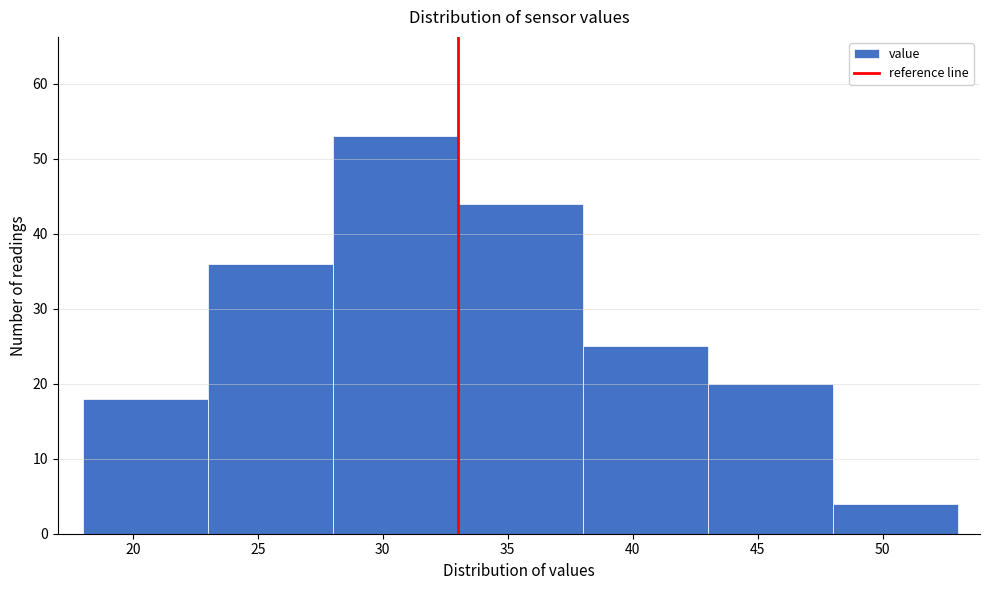

Over which range of the x-axis is the bar tallest?

28 to 33